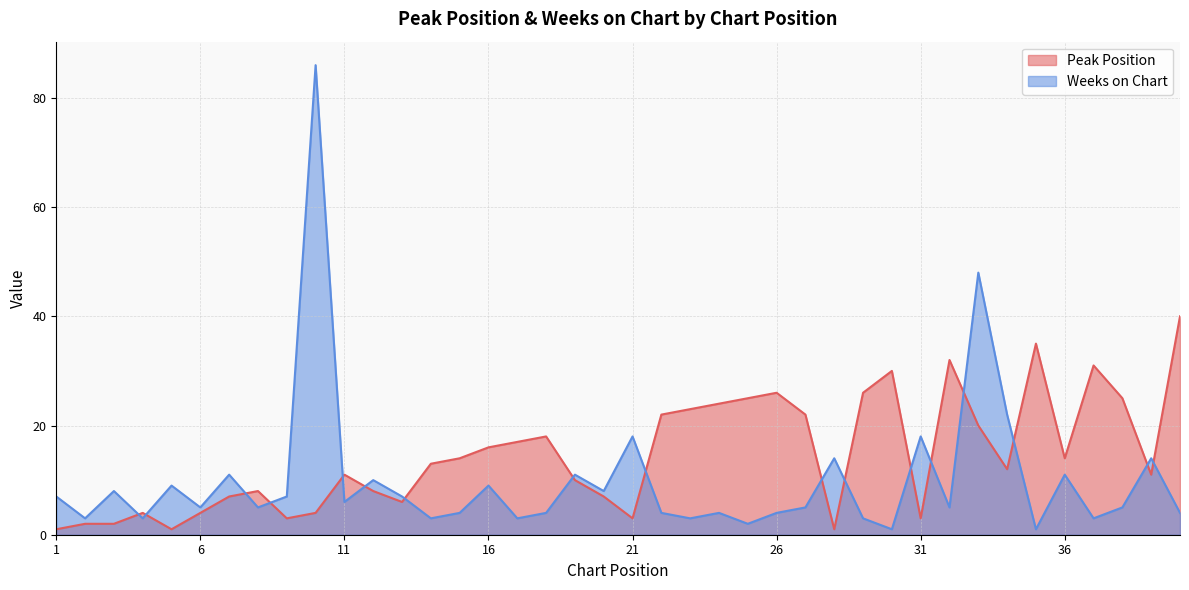

How many categories are shown in the chart?

40